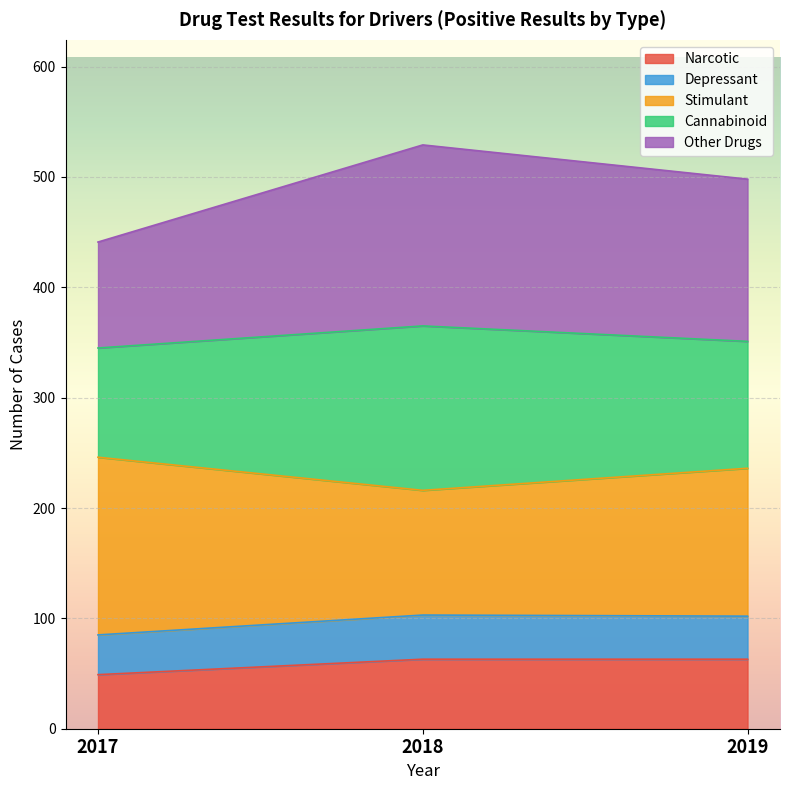

What is the lowest value of the Narcotic series?

49